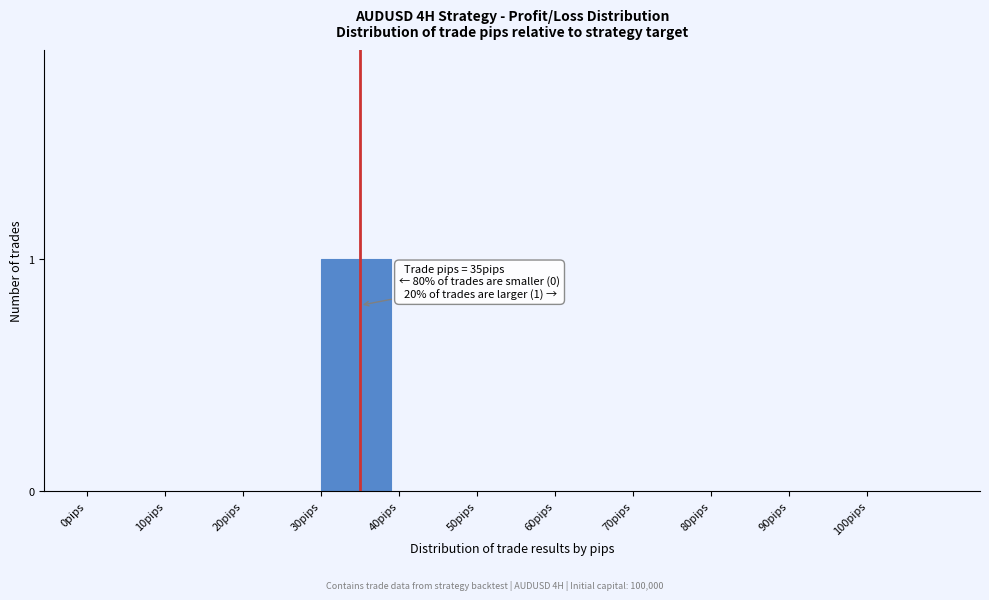

Reading left to right, list all the values displayed in this chart.

0pips=0	10pips=0	20pips=0	30pips=1	40pips=0	50pips=0	60pips=0	70pips=0	80pips=0	90pips=0	100pips=0